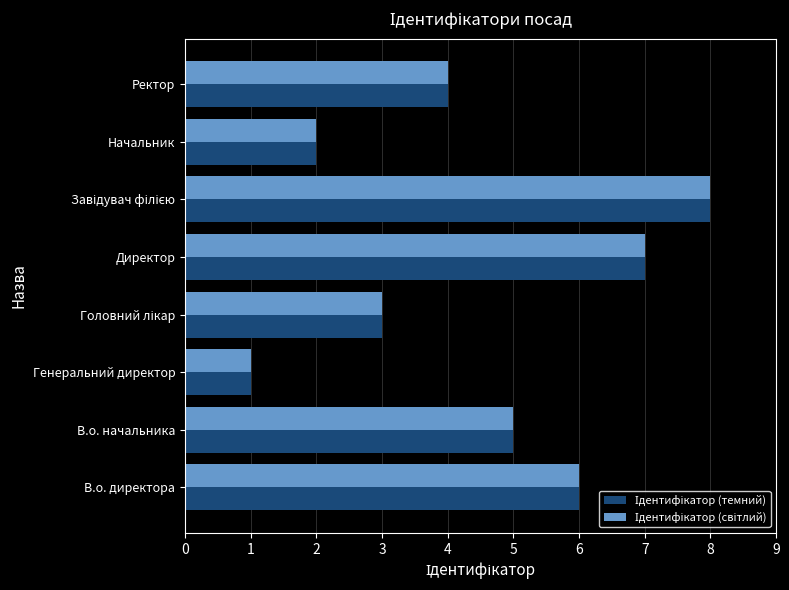

What is the total value across all series at Ректор?

8